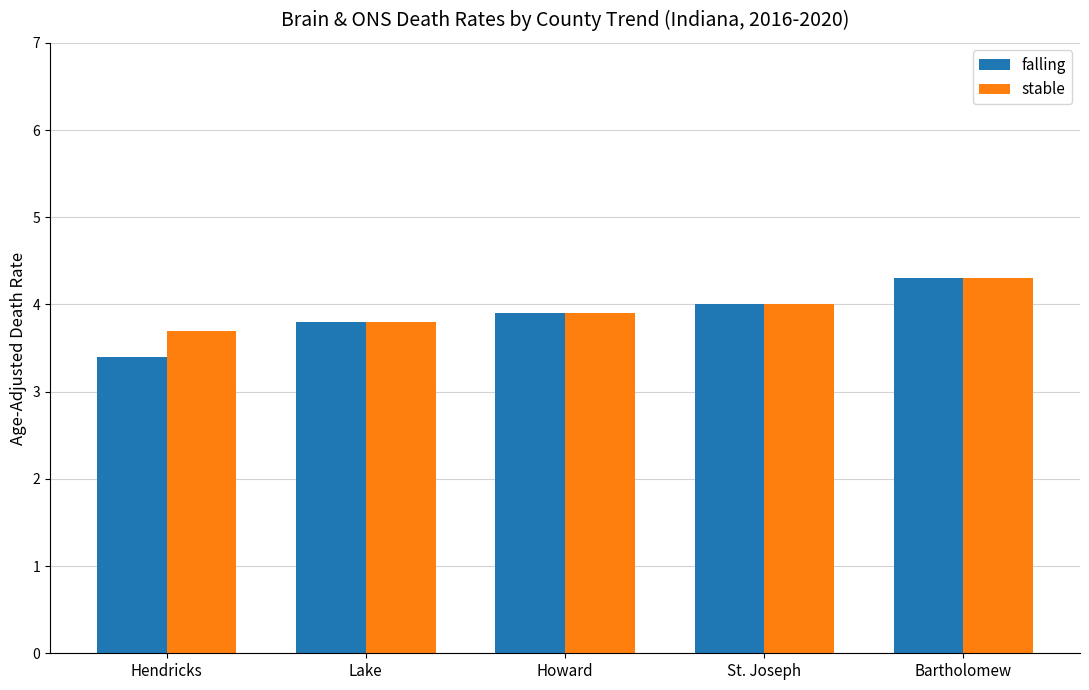

How many bars are there in each group?

2